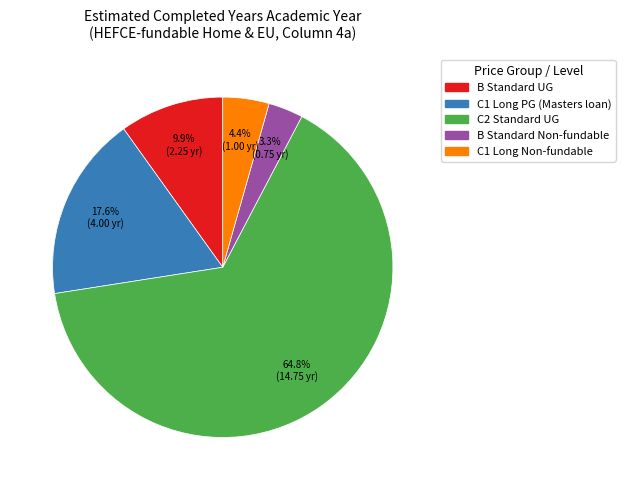

How many segments does this pie chart have?

5